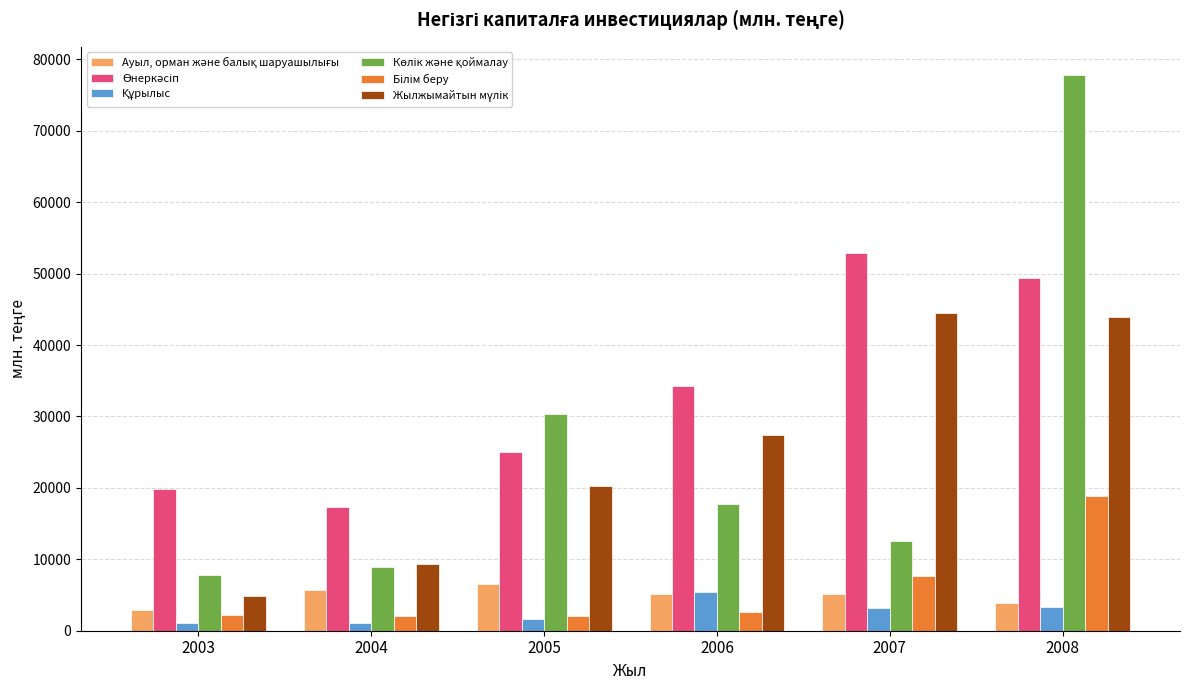

How many categories are shown in the chart?

6